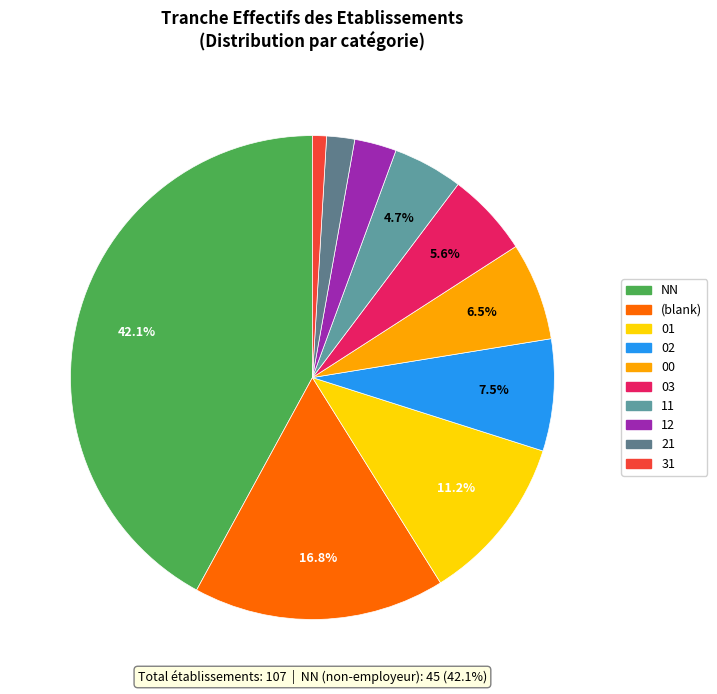

To the nearest percent, what is the combined percentage of 01 and 21?

13%